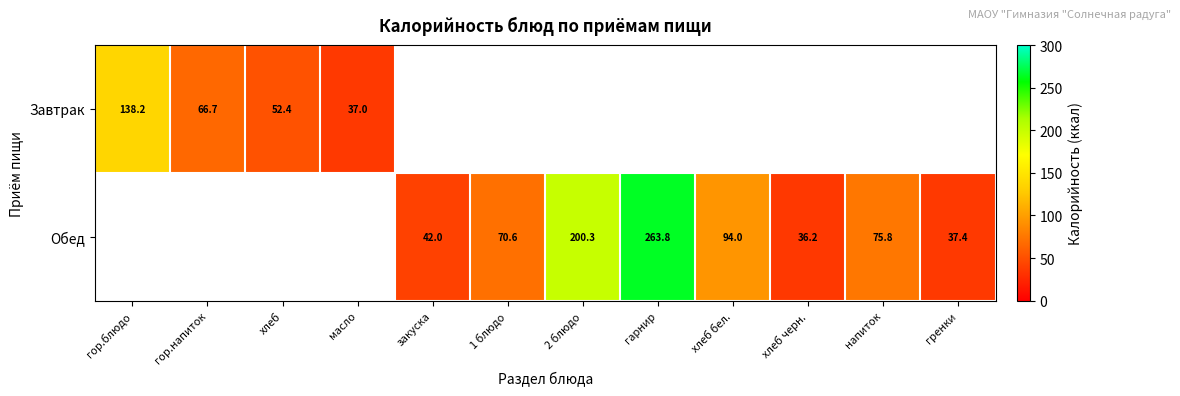

Is the value of Обед at гарнир greater than the value of Завтрак at гор.блюдо?

Yes